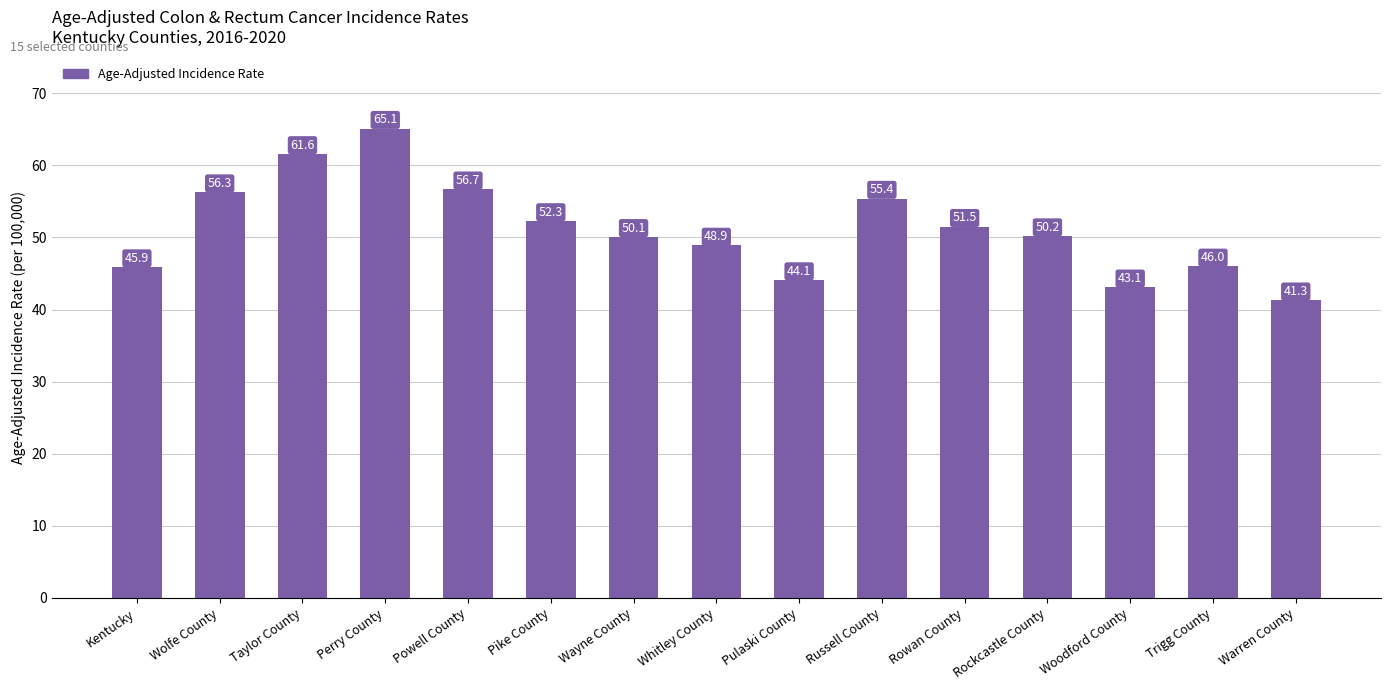

Rank the categories by value from highest to lowest.

Perry County, Taylor County, Powell County, Wolfe County, Russell County, Pike County, Rowan County, Rockcastle County, Wayne County, Whitley County, Trigg County, Kentucky, Pulaski County, Woodford County, Warren County